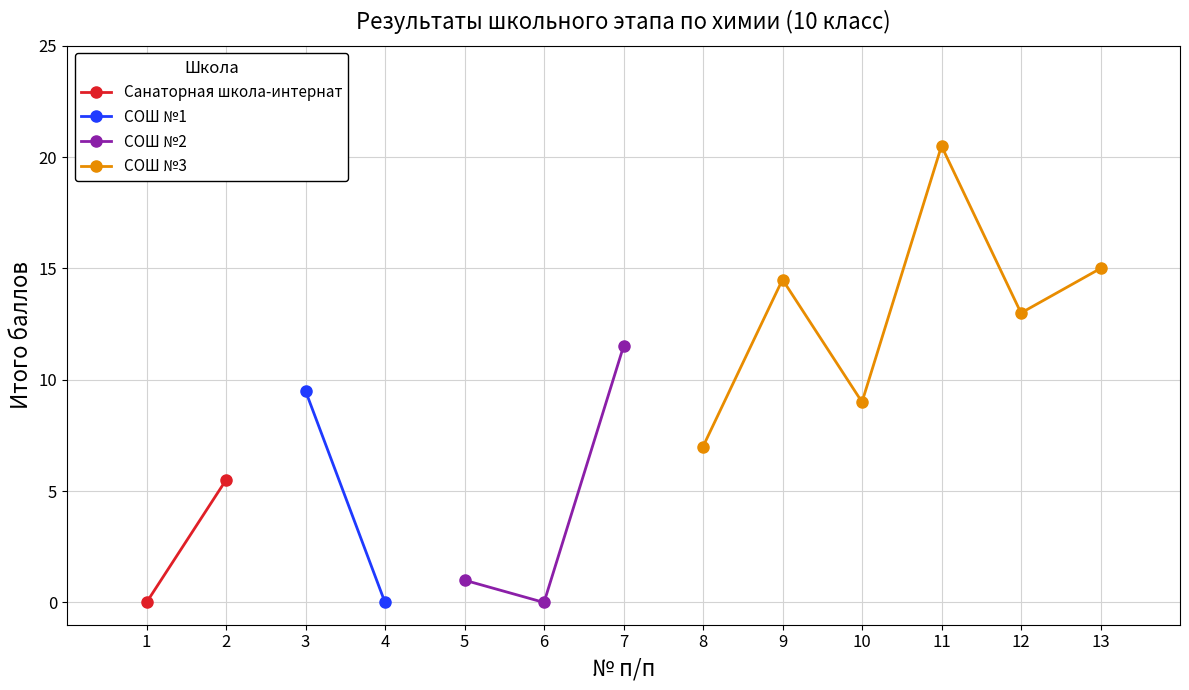

Which label corresponds to the largest value in the chart?

11